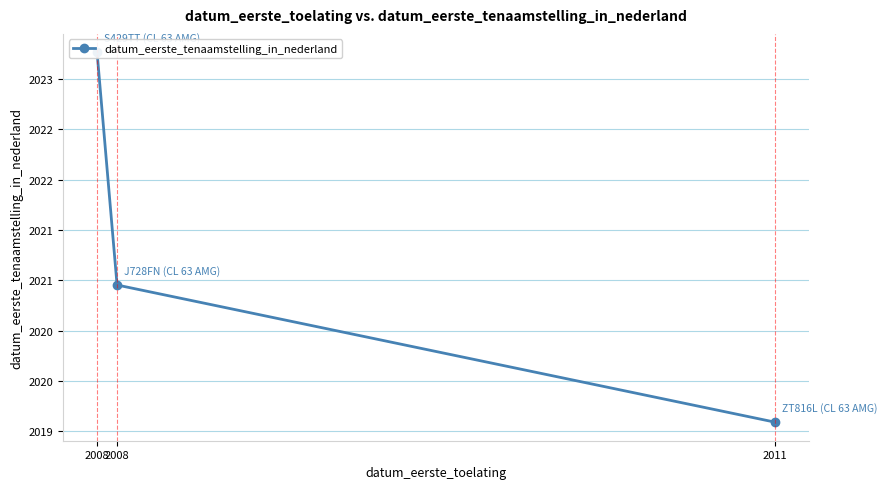

What is the difference between the second highest and minimum values?

1.4